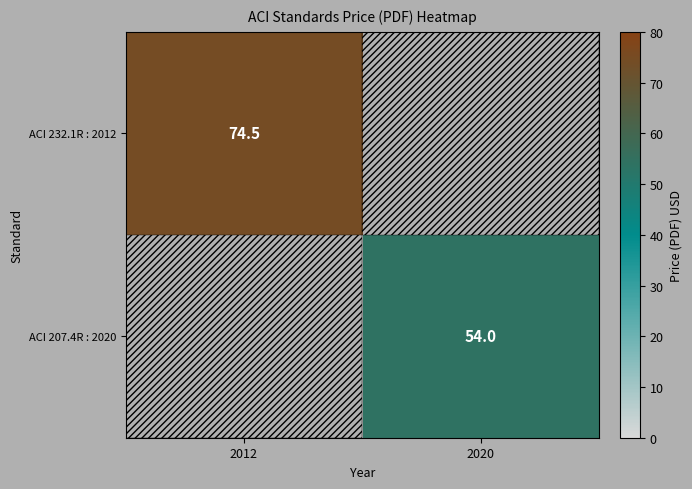

What is the difference between the highest and lowest values at 2020?

54.0